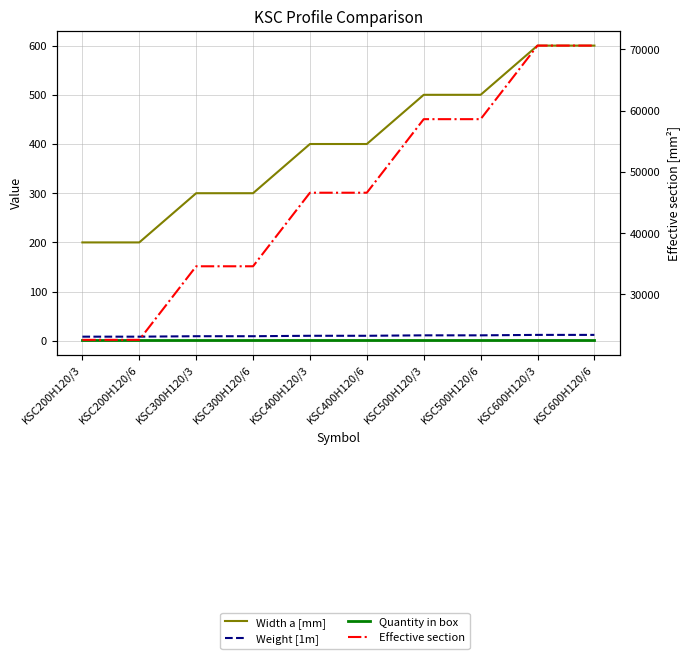

Reading right to left, list all the values displayed in this chart.

Width a [mm]: KSC600H120/6=600.0	KSC600H120/3=600.0	KSC500H120/6=500.0	KSC500H120/3=500.0	KSC400H120/6=400.0	KSC400H120/3=400.0	KSC300H120/6=300.0	KSC300H120/3=300.0	KSC200H120/6=200.0	KSC200H120/3=200.0
Weight [1m]: KSC600H120/6=12.1	KSC600H120/3=12.1	KSC500H120/6=11.2	KSC500H120/3=11.2	KSC400H120/6=10.3	KSC400H120/3=10.3	KSC300H120/6=9.4	KSC300H120/3=9.4	KSC200H120/6=8.5	KSC200H120/3=8.5
Quantity in box: KSC600H120/6=2.0	KSC600H120/3=2.0	KSC500H120/6=2.0	KSC500H120/3=2.0	KSC400H120/6=2.0	KSC400H120/3=2.0	KSC300H120/6=2.0	KSC300H120/3=2.0	KSC200H120/6=2.0	KSC200H120/3=2.0
Effective section: KSC600H120/6=70600.0	KSC600H120/3=70600.0	KSC500H120/6=58600.0	KSC500H120/3=58600.0	KSC400H120/6=46600.0	KSC400H120/3=46600.0	KSC300H120/6=34600.0	KSC300H120/3=34600.0	KSC200H120/6=22600.0	KSC200H120/3=22600.0